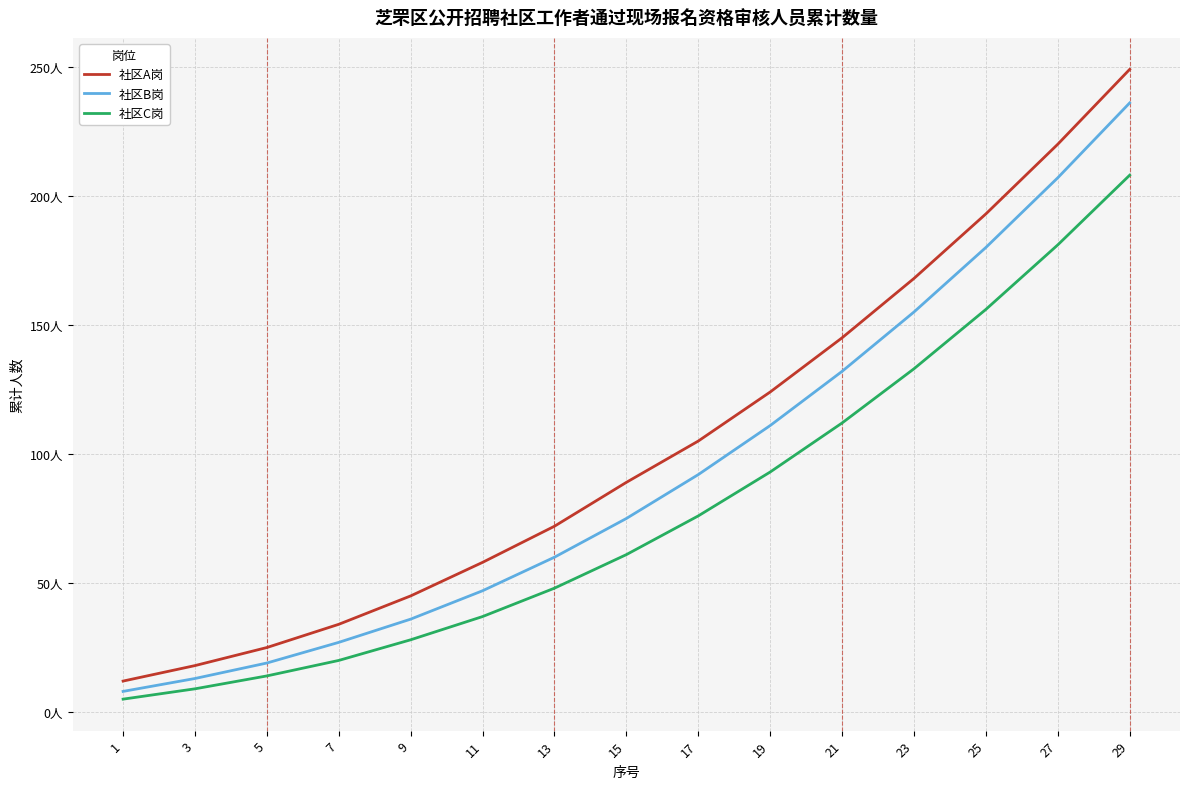

What are all the series names shown in the legend?

社区A岗, 社区B岗, 社区C岗